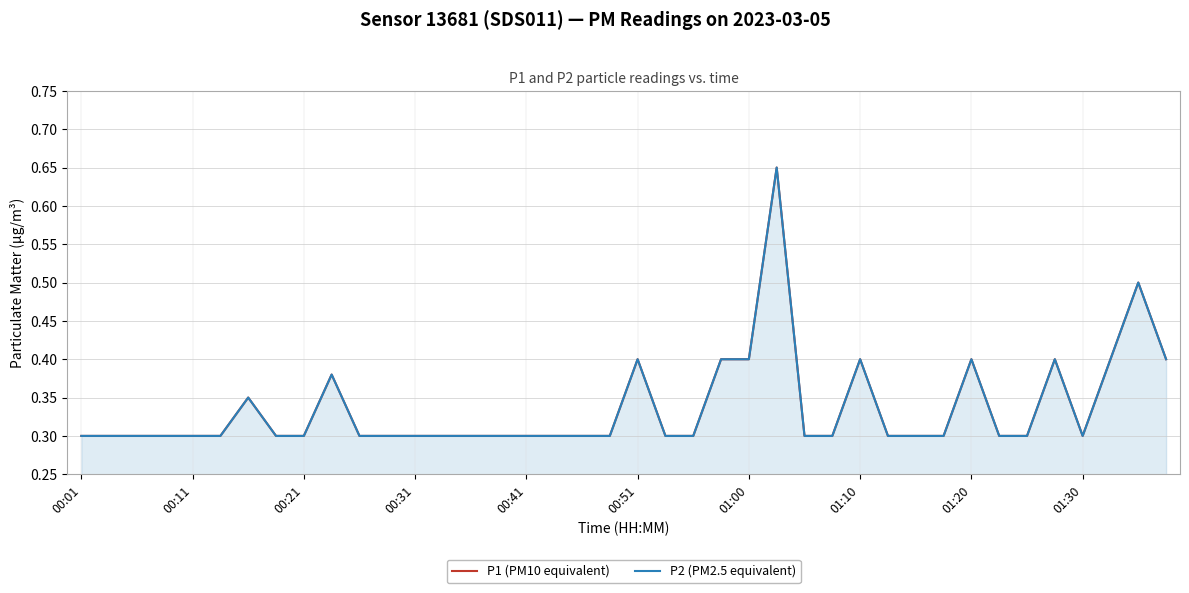

In P2 (PM2.5 equivalent), how many points are lower than both neighbors (excluding endpoints)?

1